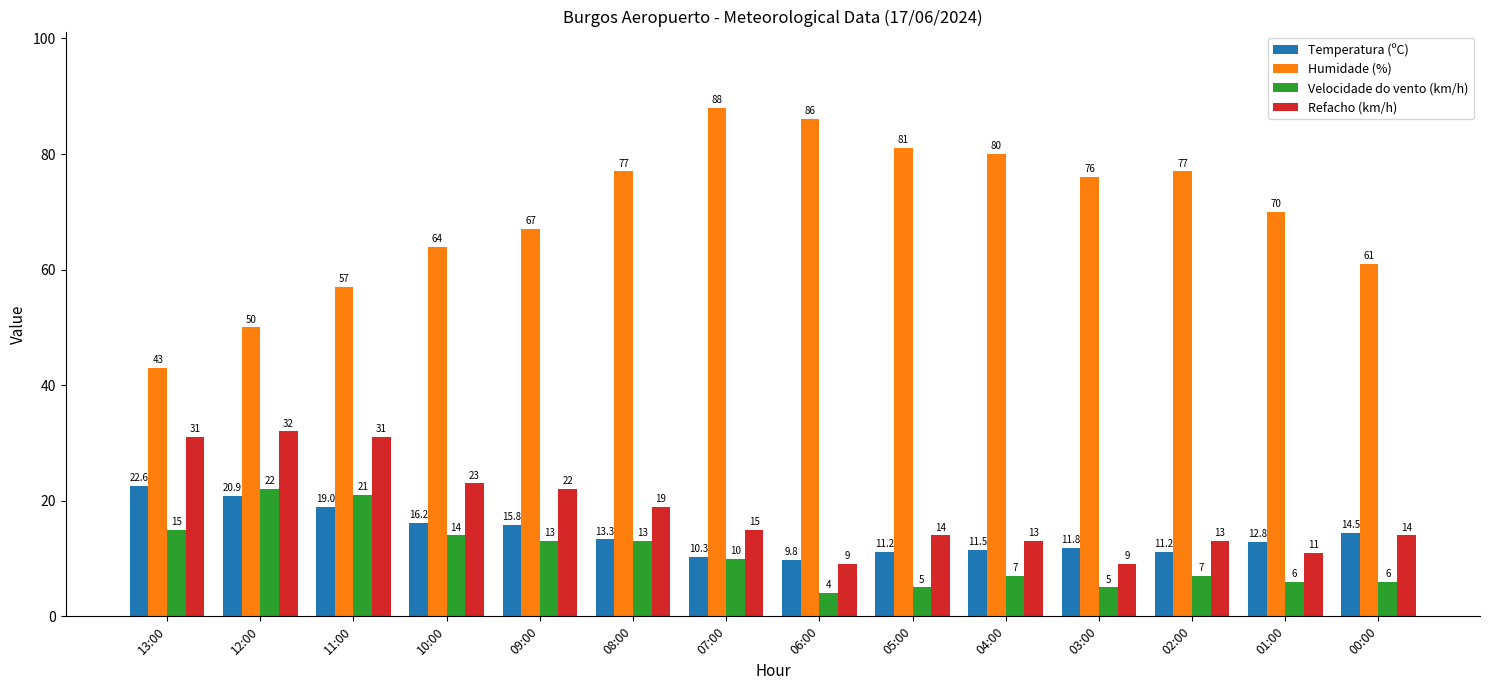

The value of Temperatura (ºC) at 00:00 is 14.5. True or false?

True